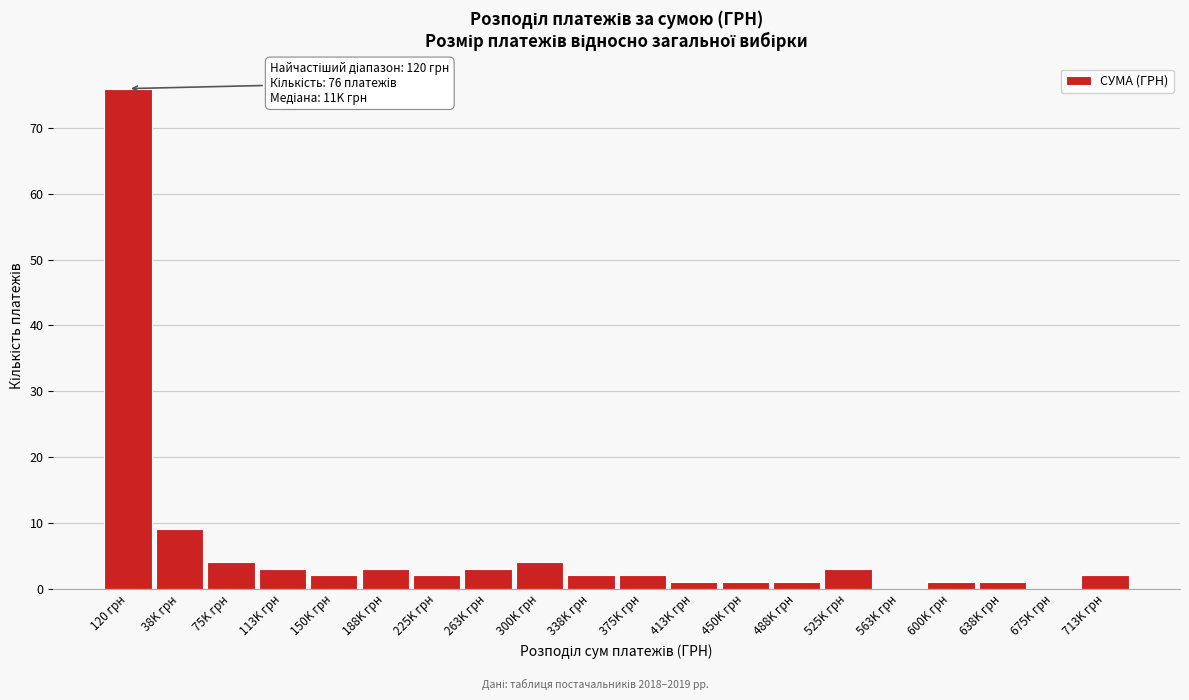

Reading right to left, what are all the values shown in this chart?

713K грн=2	675K грн=0	638K грн=1	600K грн=1	563K грн=0	525K грн=3	488K грн=1	450K грн=1	413K грн=1	375K грн=2	338K грн=2	300K грн=4	263K грн=3	225K грн=2	188K грн=3	150K грн=2	113K грн=3	75K грн=4	38K грн=9	120 грн=76